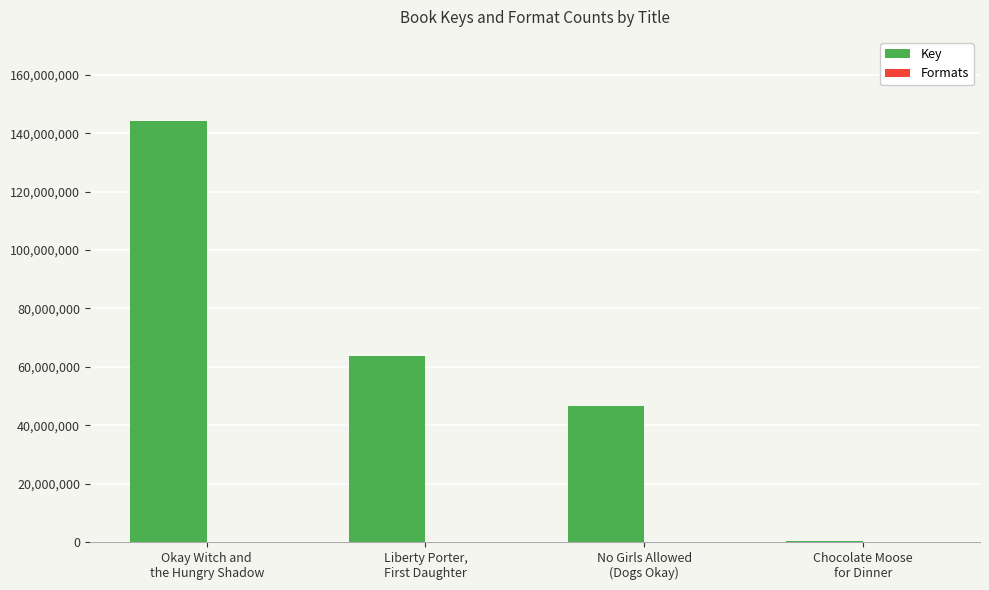

What is the sum of all Key values?

254692427